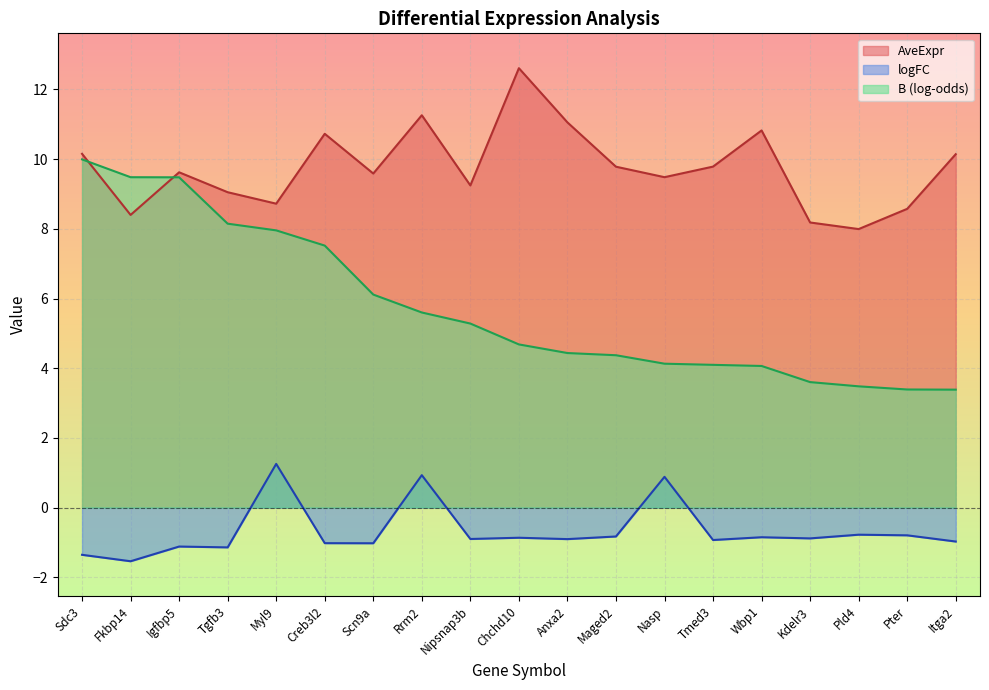

What is the maximum value shown in the chart?

12.6